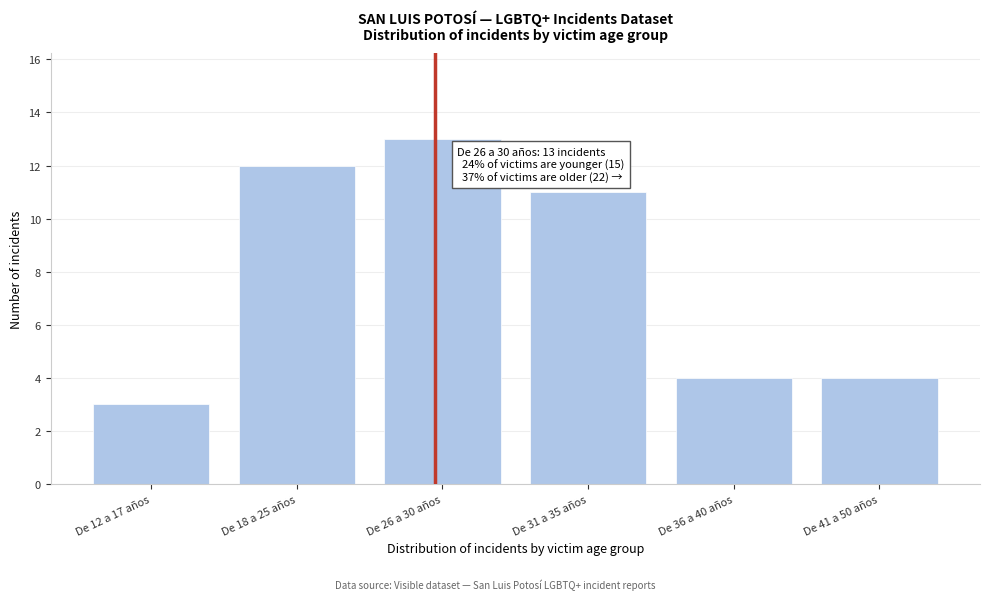

Reading left to right, transcribe all the data shown in this chart.

3	12	13	11	4	4